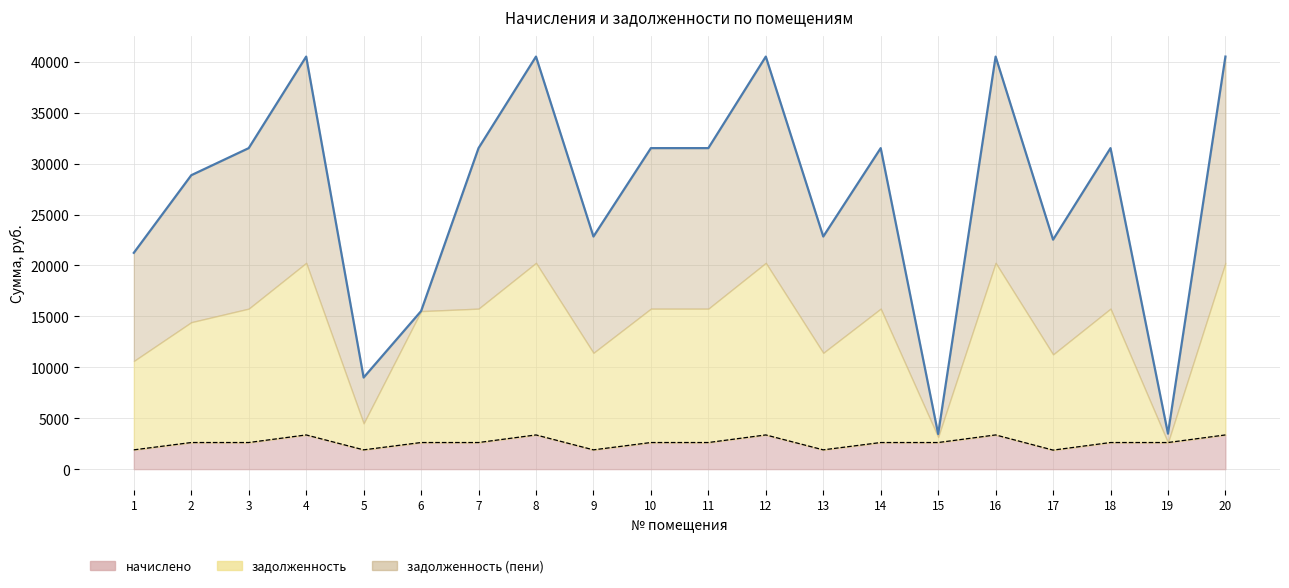

At which label is начислено closest to 2612?

2